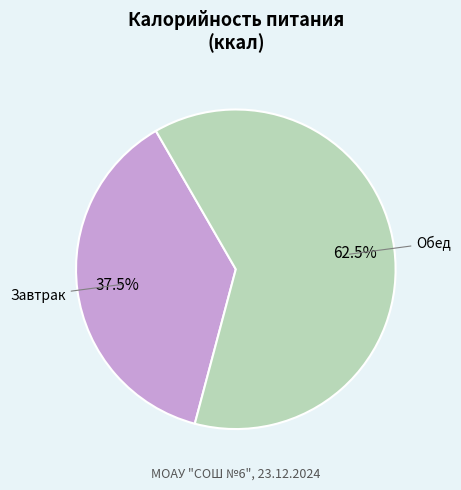

Does Завтрак account for over 50% of the chart?

No